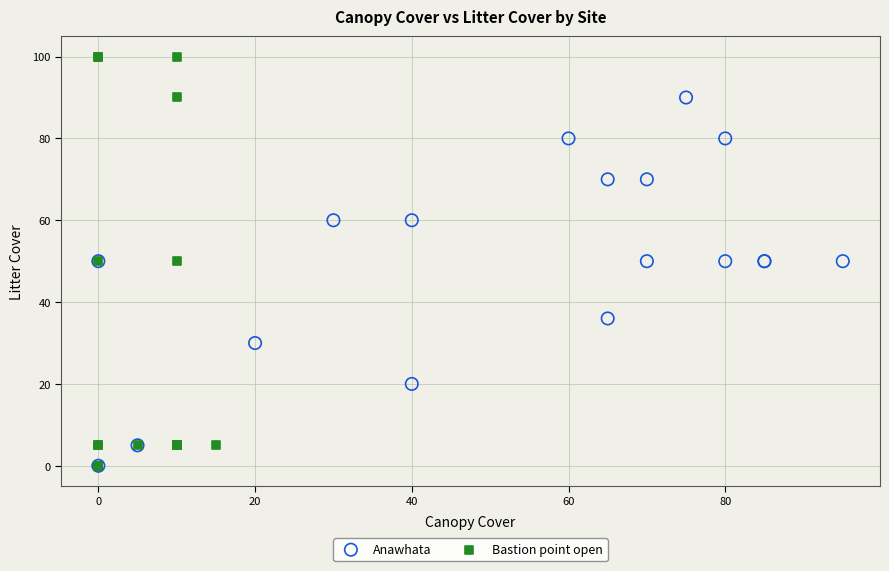

Which series reaches the maximum Y coordinate?

Bastion point open